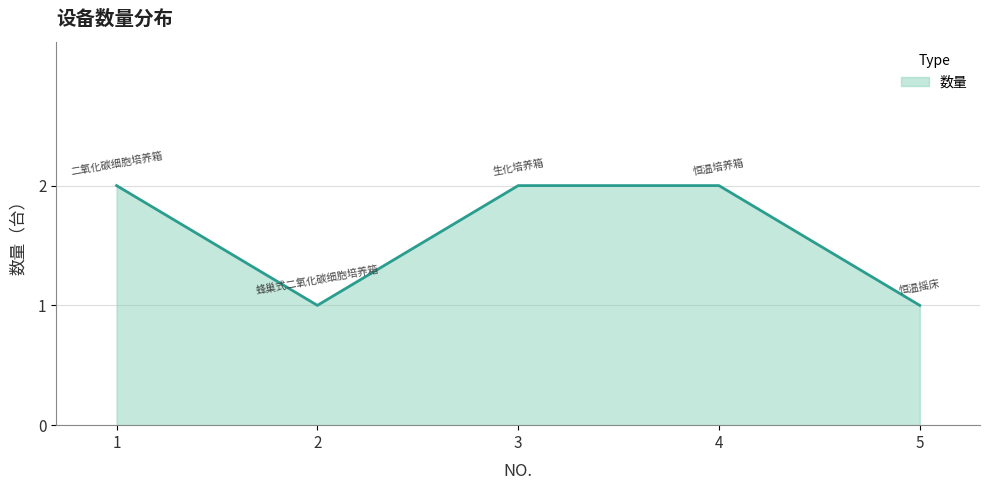

How many series are shown in this chart?

1